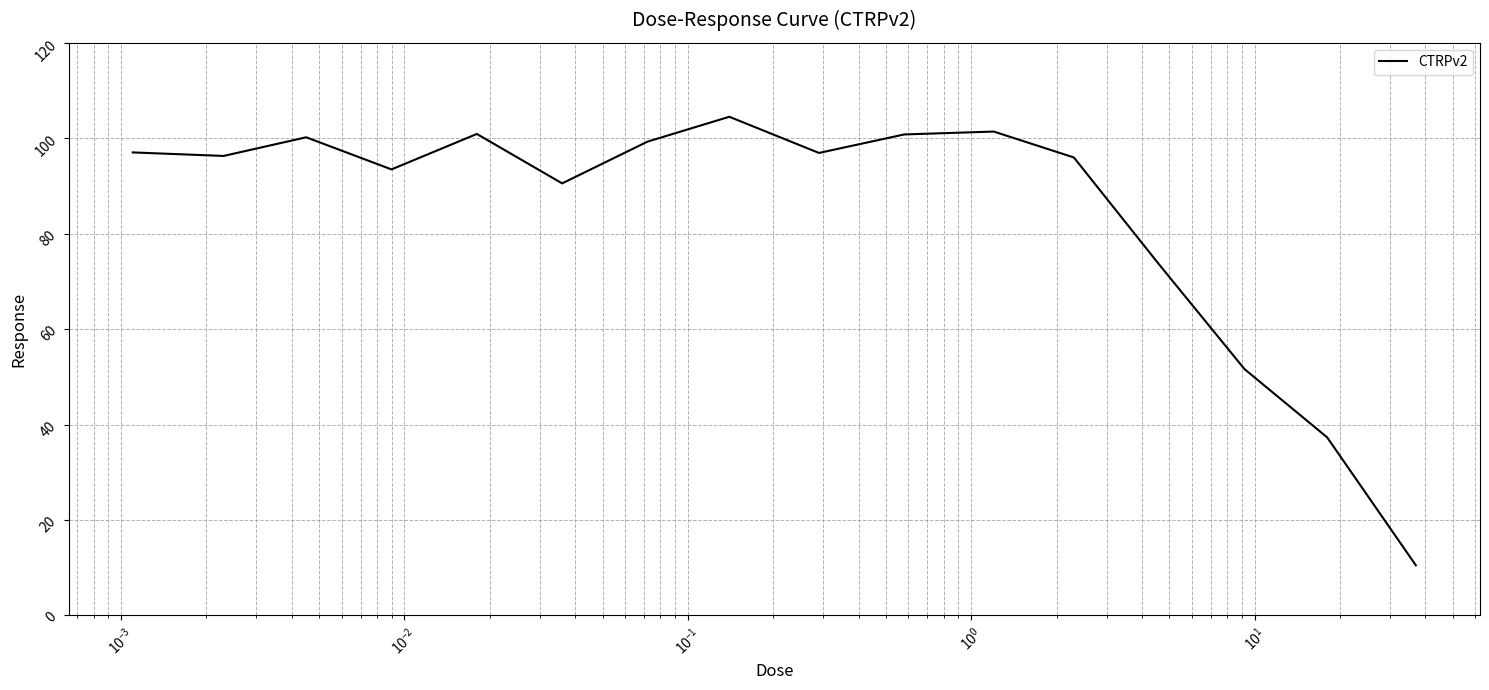

What is the smallest value displayed?

10.5